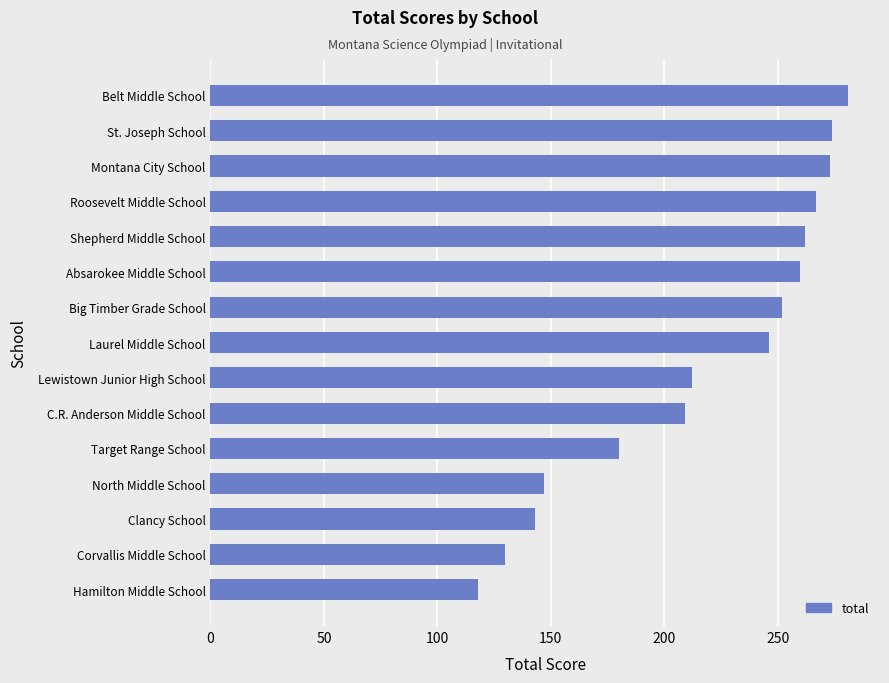

How many data points are less than 246?

7